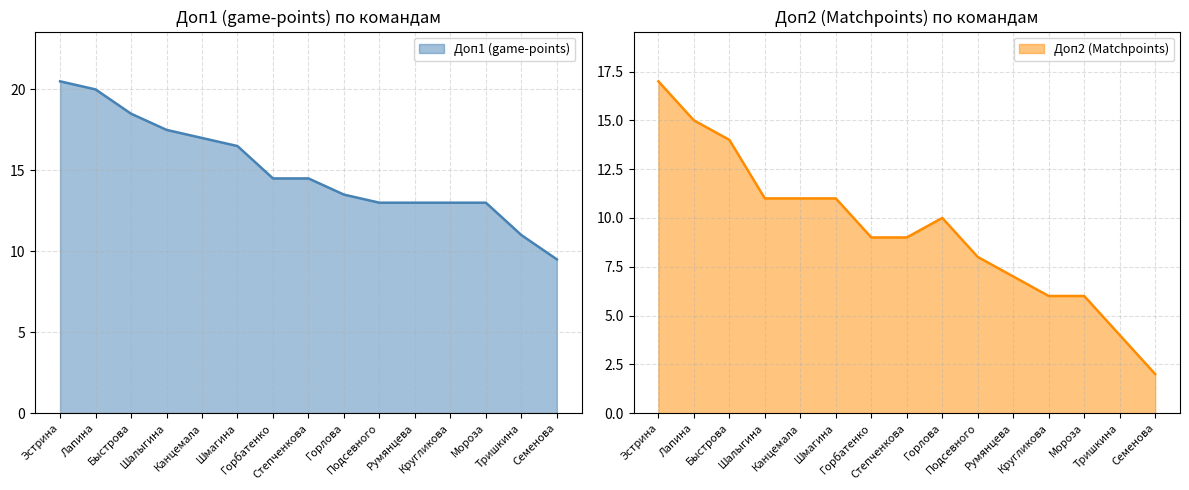

What is the difference between the second highest and minimum values in the Доп1 (game-points) series?

10.5